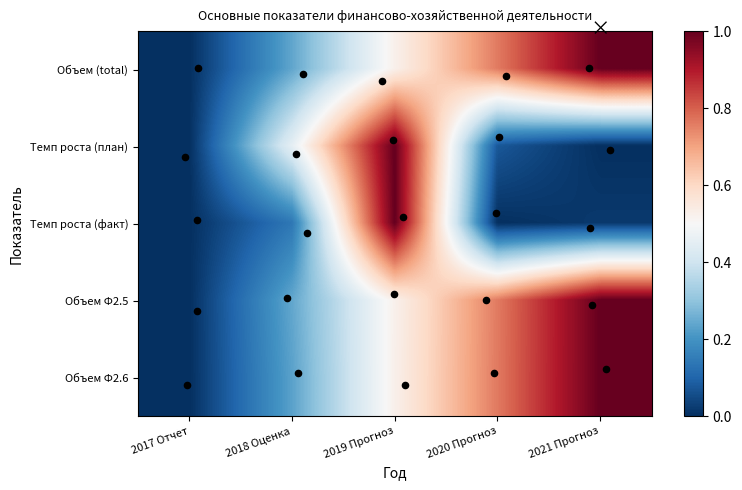

Reading right to left, transcribe all the data shown in this chart.

Объем (total): 2021 Прогноз=1.0	2020 Прогноз=0.8	2019 Прогноз=0.5	2018 Оценка=0.2	2017 Отчет=0.0
Темп роста (план): 2021 Прогноз=0.0	2020 Прогноз=0.1	2019 Прогноз=1.0	2018 Оценка=0.5	2017 Отчет=0.0
Темп роста (факт): 2021 Прогноз=0.0	2020 Прогноз=0.0	2019 Прогноз=1.0	2018 Оценка=0.1	2017 Отчет=0.0
Объем Ф2.5: 2021 Прогноз=1.0	2020 Прогноз=0.8	2019 Прогноз=0.5	2018 Оценка=0.2	2017 Отчет=0.0
Объем Ф2.6: 2021 Прогноз=1.0	2020 Прогноз=0.8	2019 Прогноз=0.5	2018 Оценка=0.2	2017 Отчет=0.0